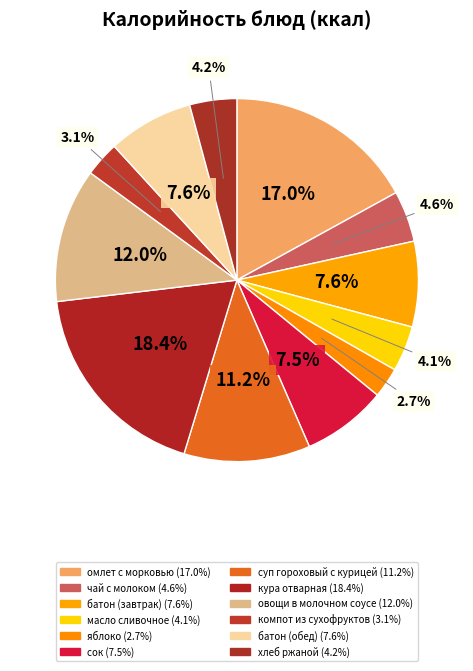

Is it true that кура отварная is 6% of the pie?

False